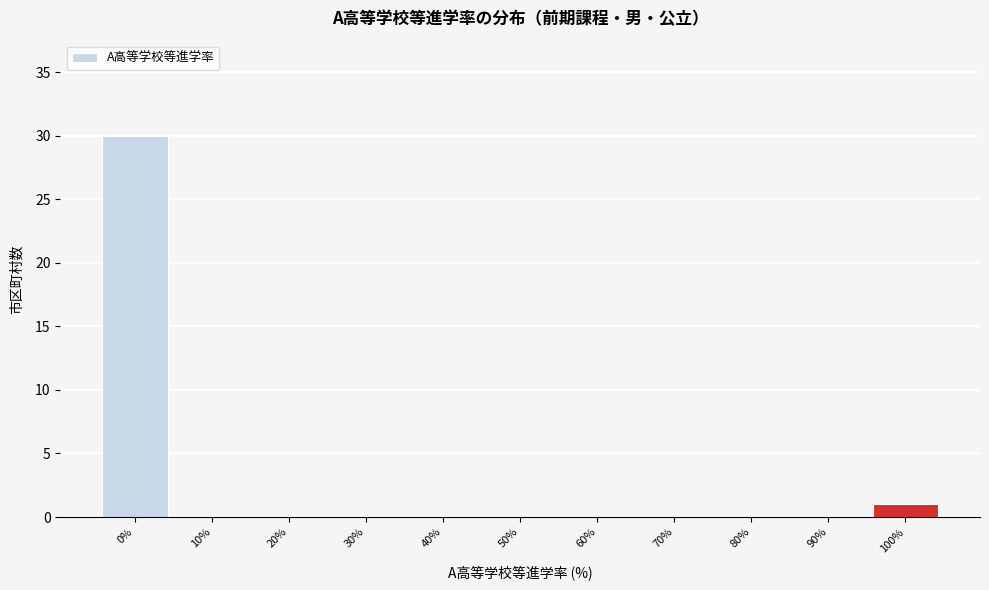

Reading left to right, list all the values displayed in this chart.

0%=30	10%=0	20%=0	30%=0	40%=0	50%=0	60%=0	70%=0	80%=0	90%=0	100%=1